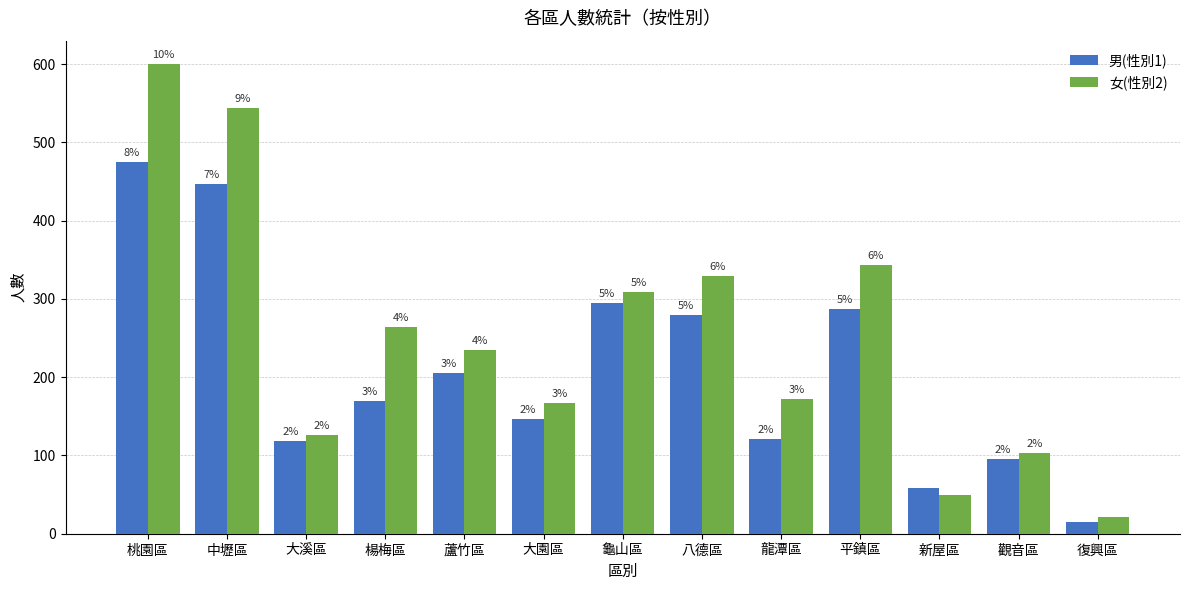

What are all the series names shown in the legend?

男(性別1), 女(性別2)